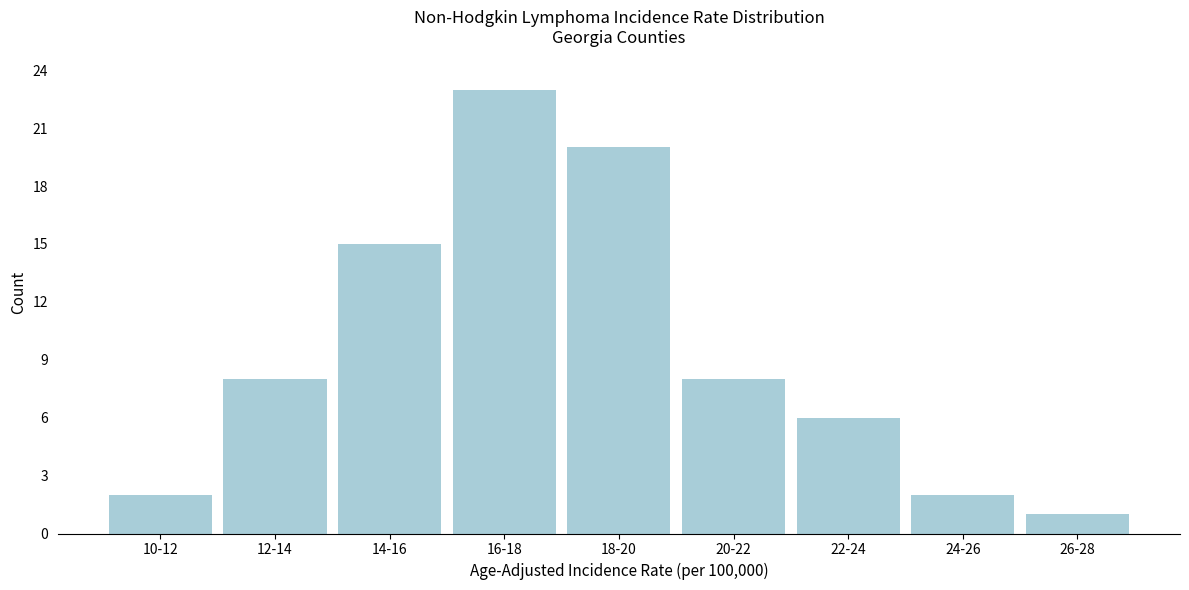

Reading left to right, what are all the values shown in this chart?

2	8	15	23	20	8	6	2	1